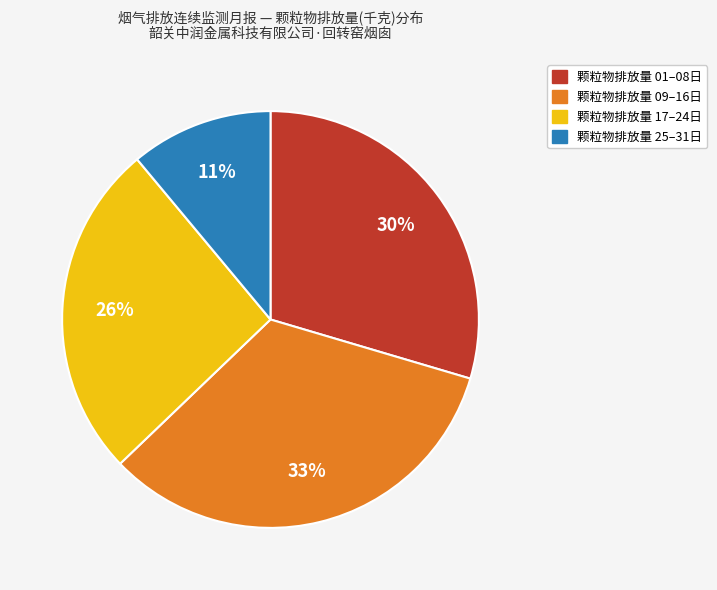

To the nearest percent, what is the average slice percentage?

25%